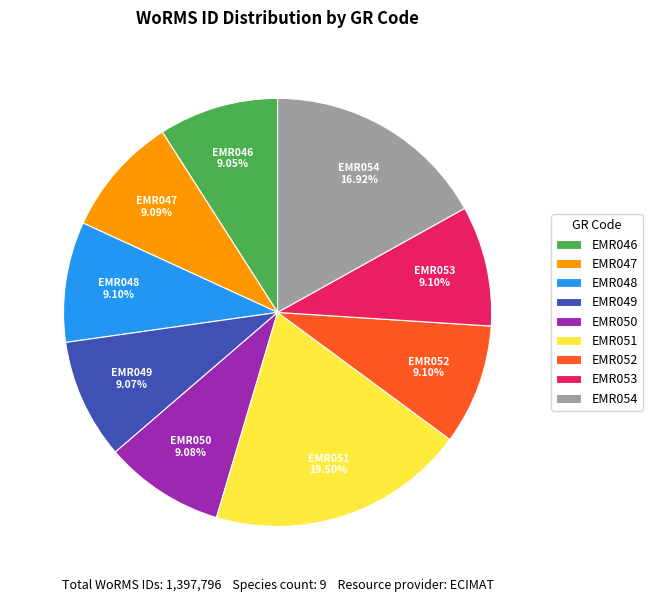

To the nearest percent, what is the combined percentage of EMR050 and EMR046?

18%